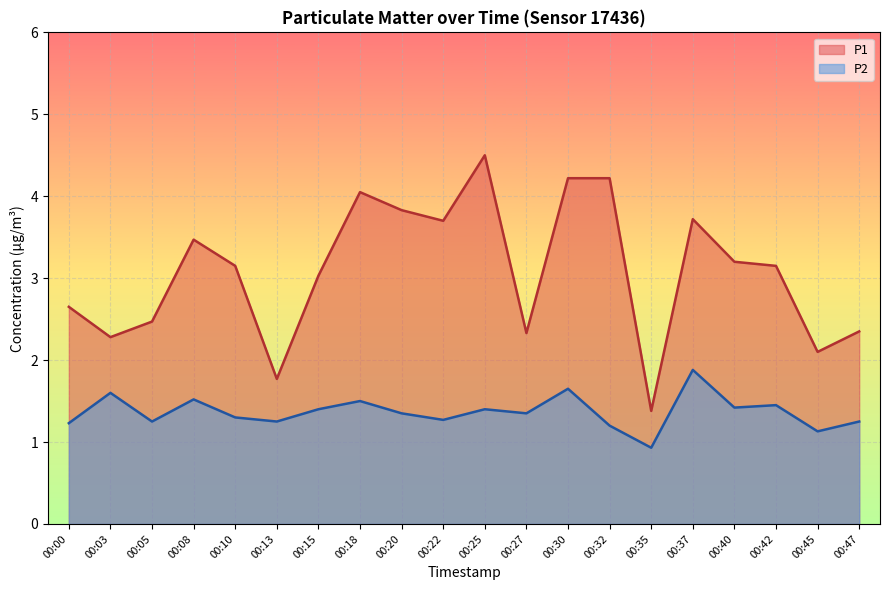

What is the sum of the P1 values at 00:32 and 00:40?

7.4